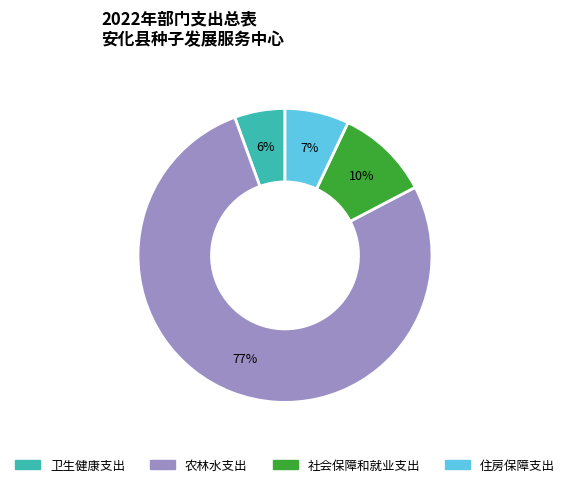

Which has a higher value, 住房保障支出 or 卫生健康支出?

住房保障支出